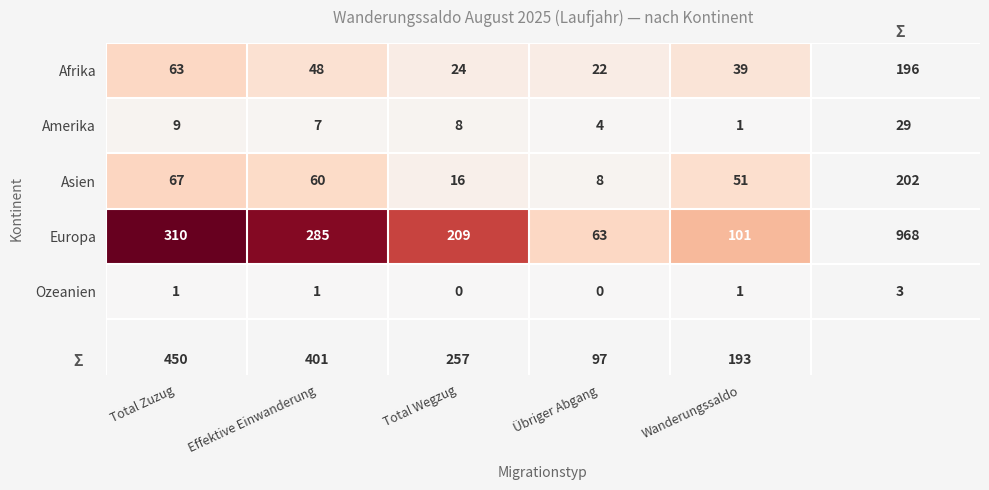

The Afrika series shows 22 at Übriger Abgang. True or false?

True